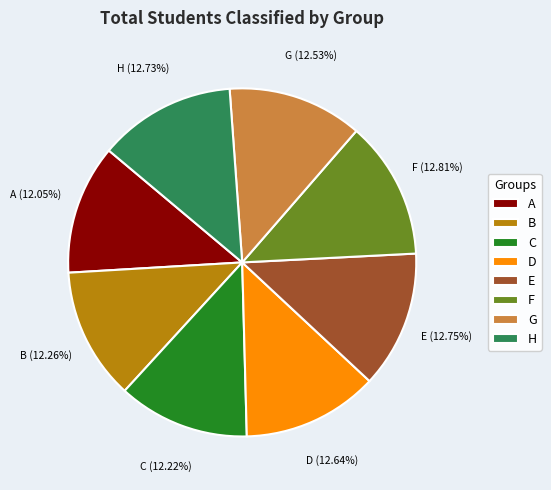

Does any single category account for the majority?

No